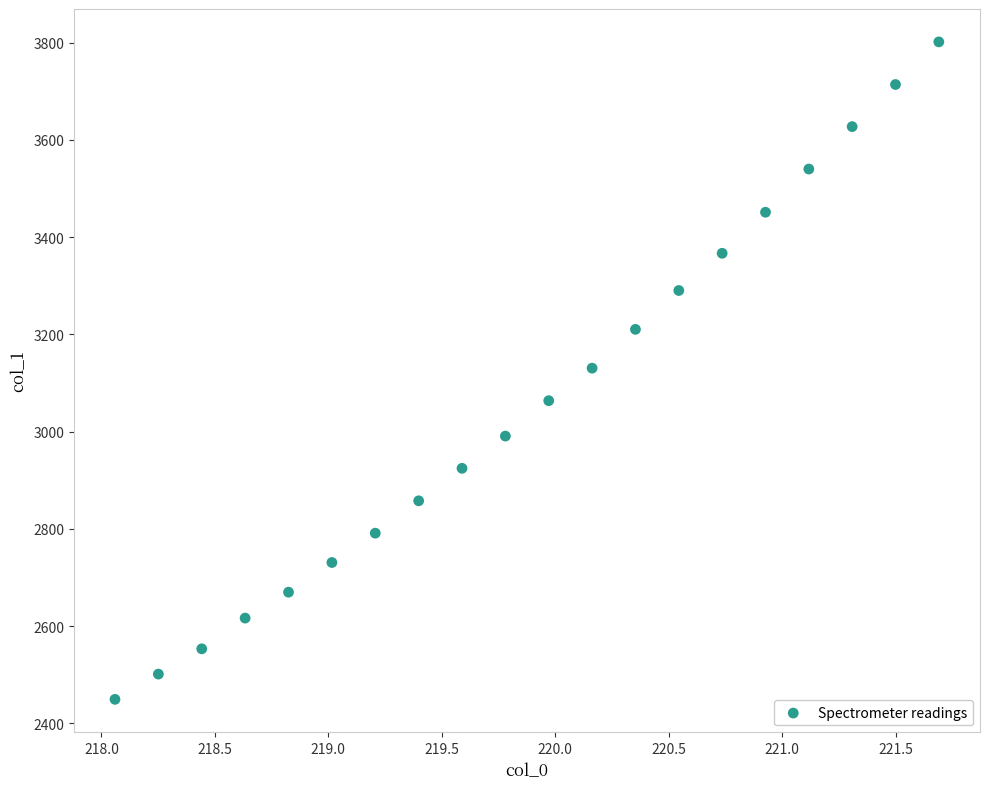

What is the range of X values (max minus min)?

3.6